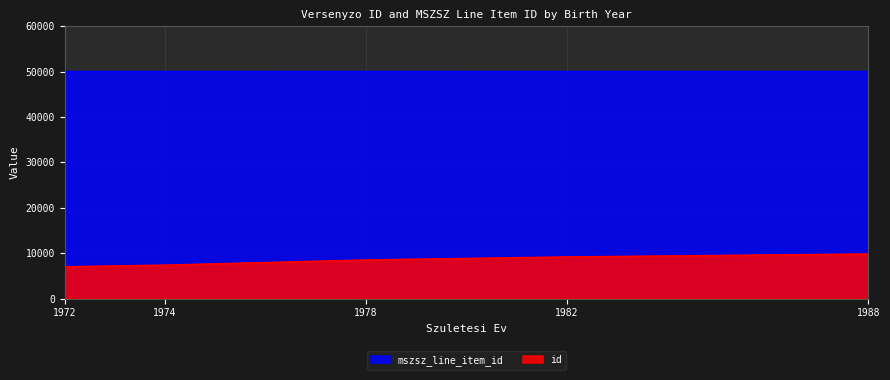

Count the number of data series in this chart.

2